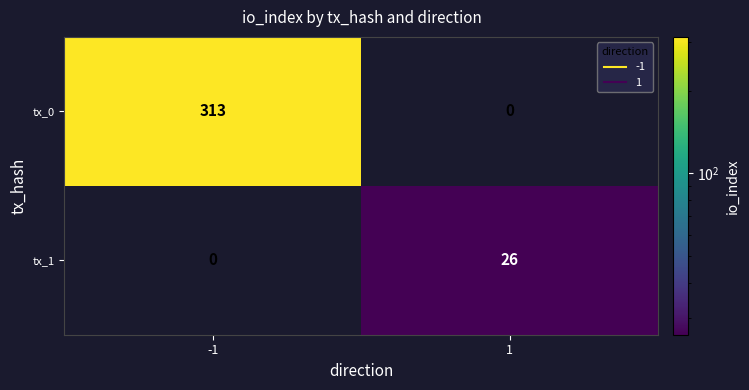

Reading left to right, list all the values displayed in this chart.

tx_0: 313	0
tx_1: 0	26